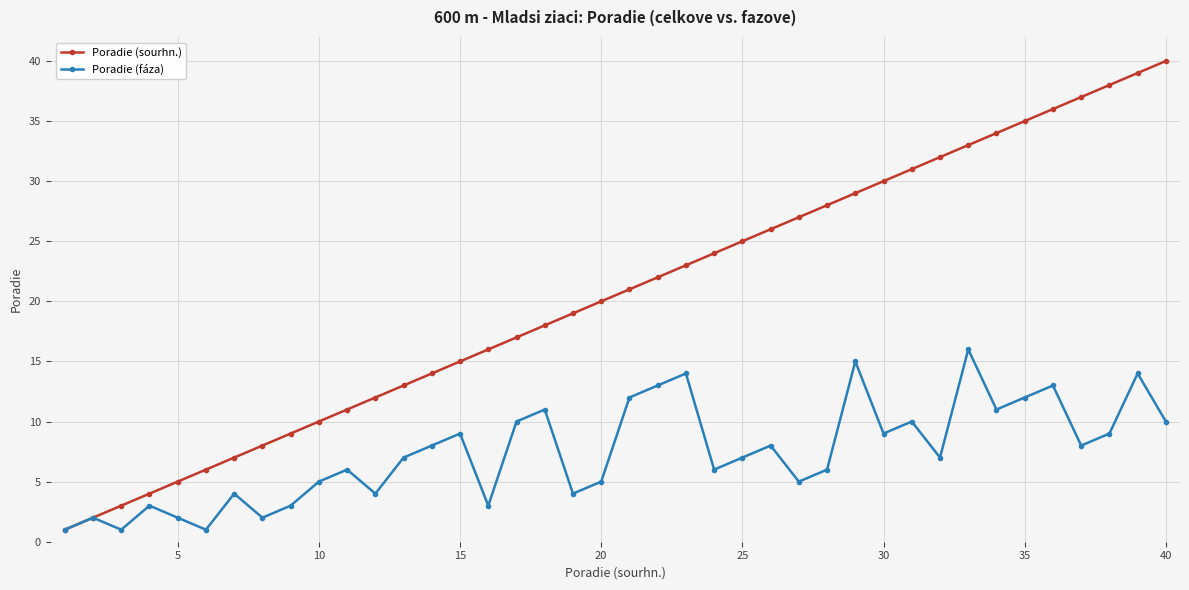

Count the number of data series in this chart.

2